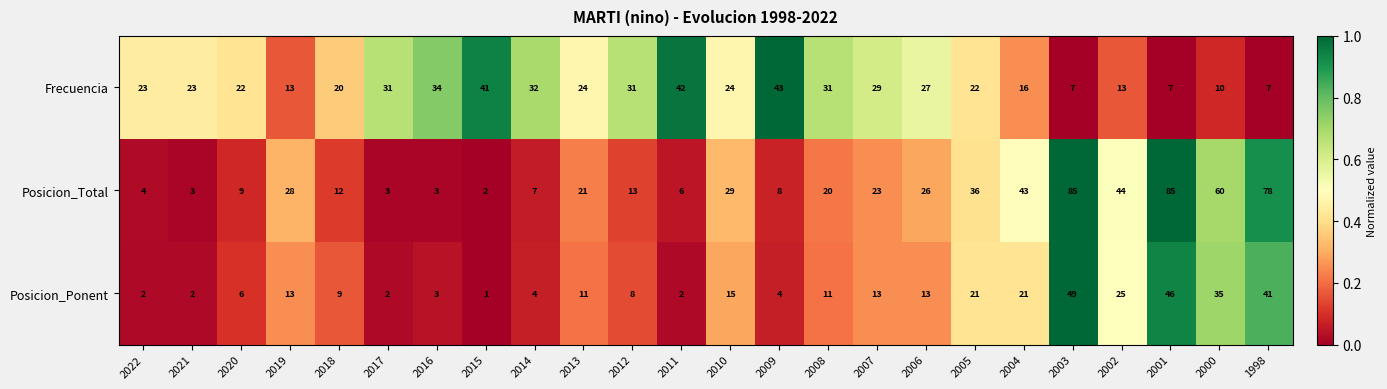

The value of Posicion_Ponent at 2009 is 4. True or false?

True